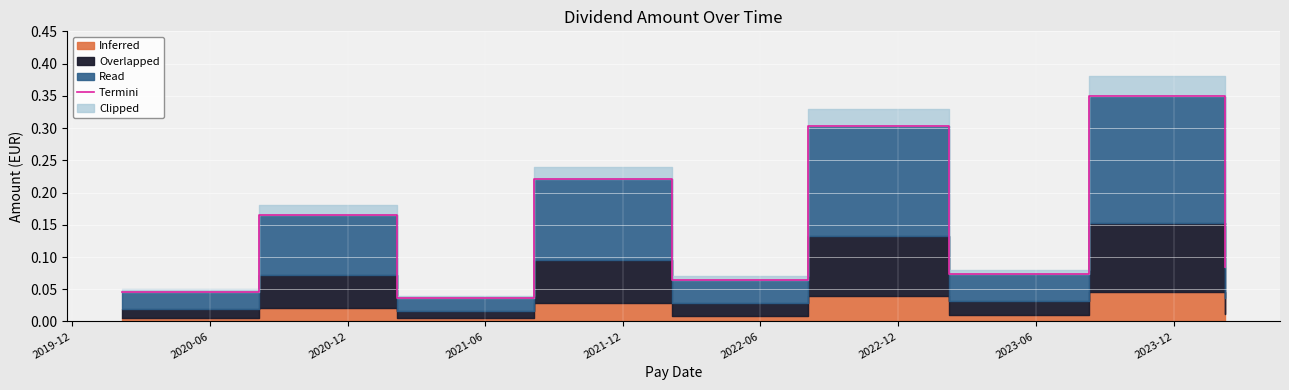

Which has a higher value, 2019-12 or 2022-12?

2022-12